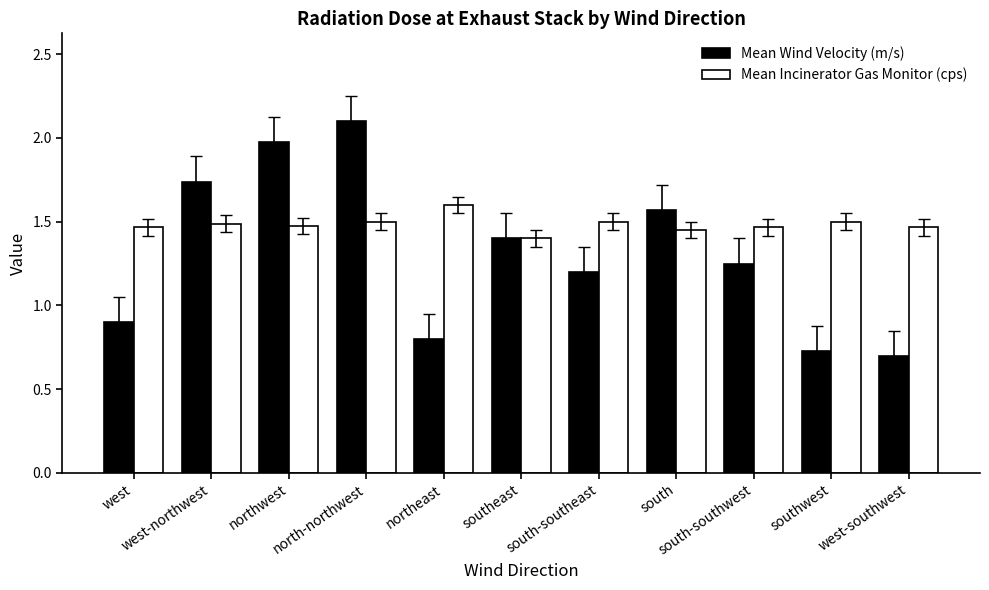

Are the bars horizontal?

No